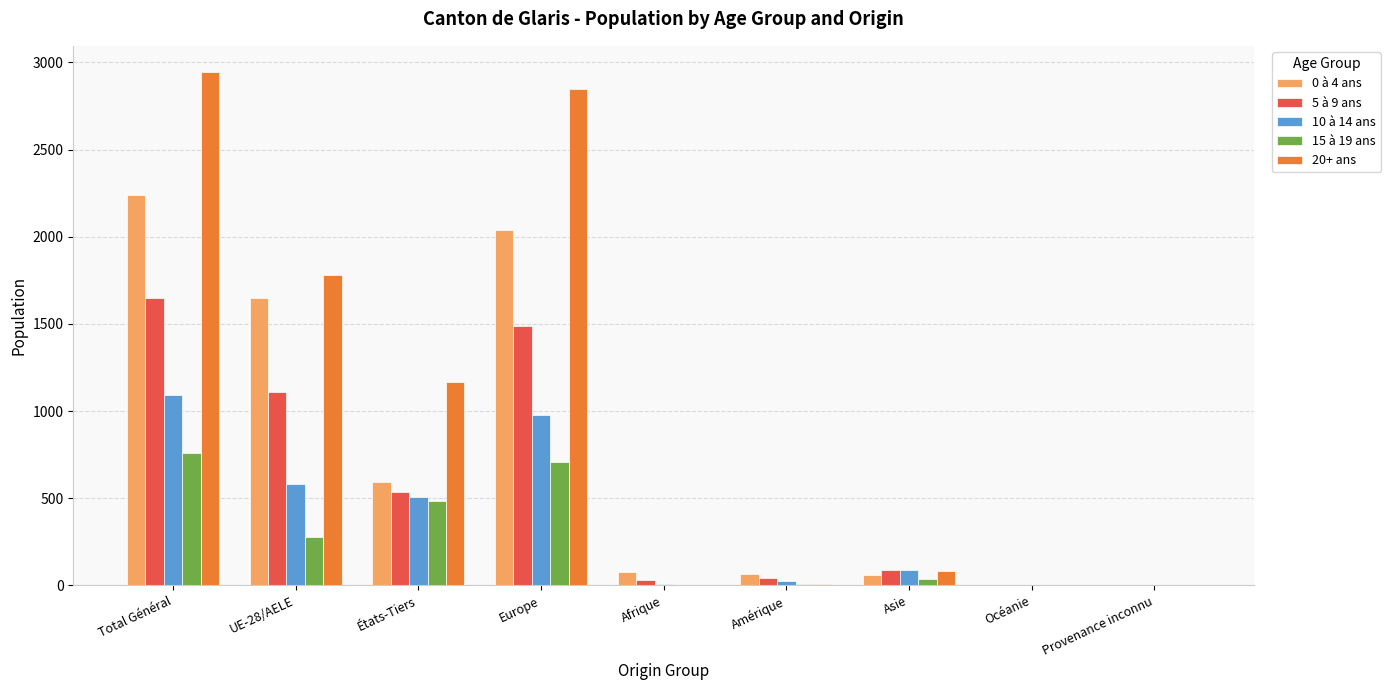

Where does the 20+ ans series first go above 85?

Total Général